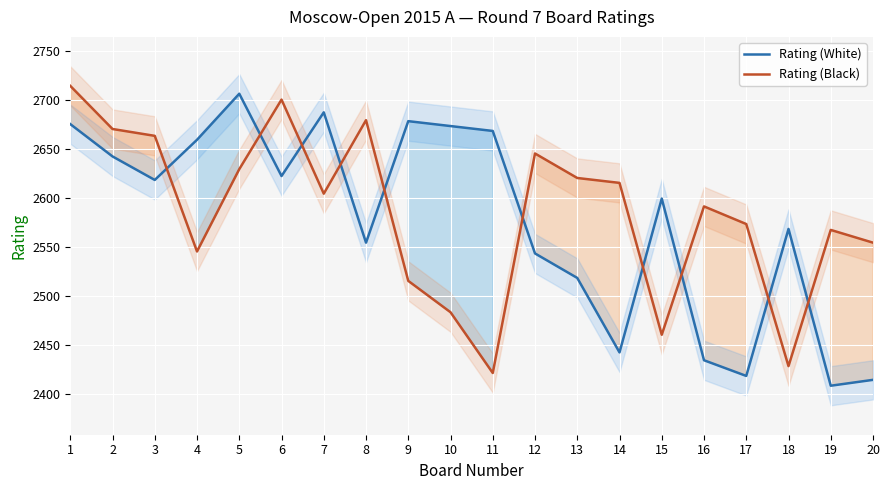

Rank the categories by Rating (Black) value from lowest to highest.

11, 18, 15, 10, 9, 4, 20, 19, 17, 16, 7, 14, 13, 5, 12, 3, 2, 8, 6, 1